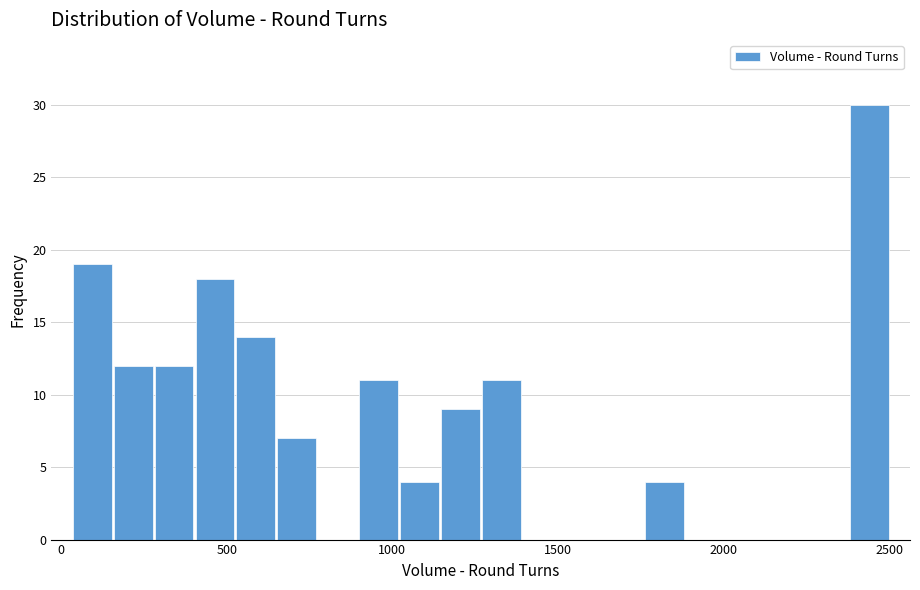

Around what value on the x-axis is the tallest bar? Give the approximate position of its centre, as read against the axis.

2450